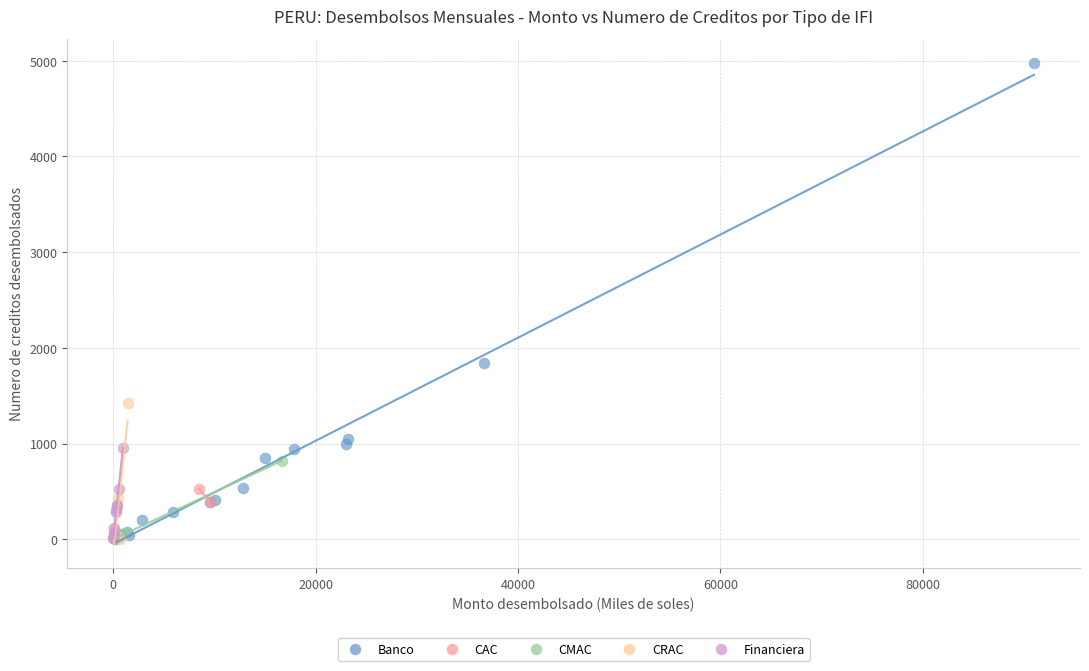

What are all the series names shown in the legend?

Banco, CAC, CMAC, CRAC, Financiera